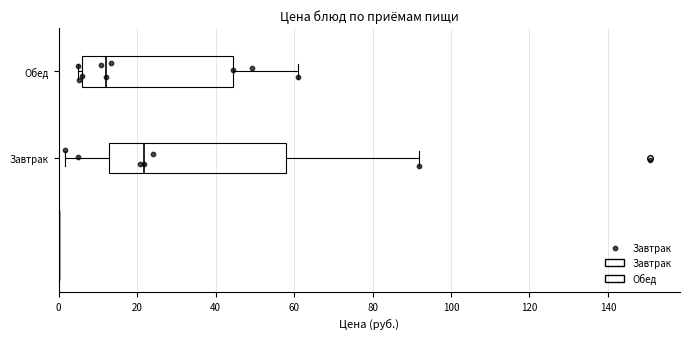

Which box is the widest, from its left edge to its right edge?

Завтрак